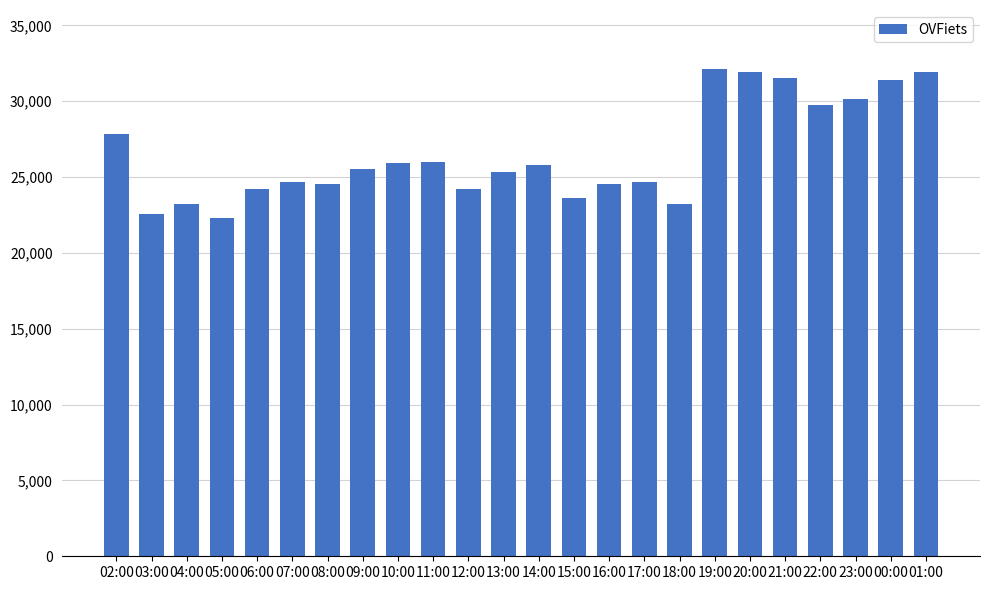

What is the label of the 10th bar from the right?

16:00